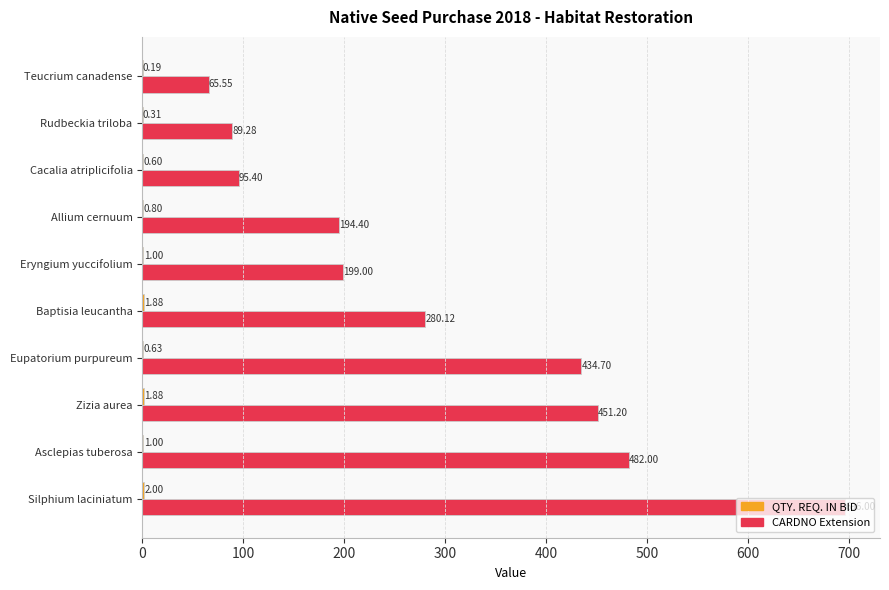

What is the total value across all series at Baptisia leucantha?

282.0